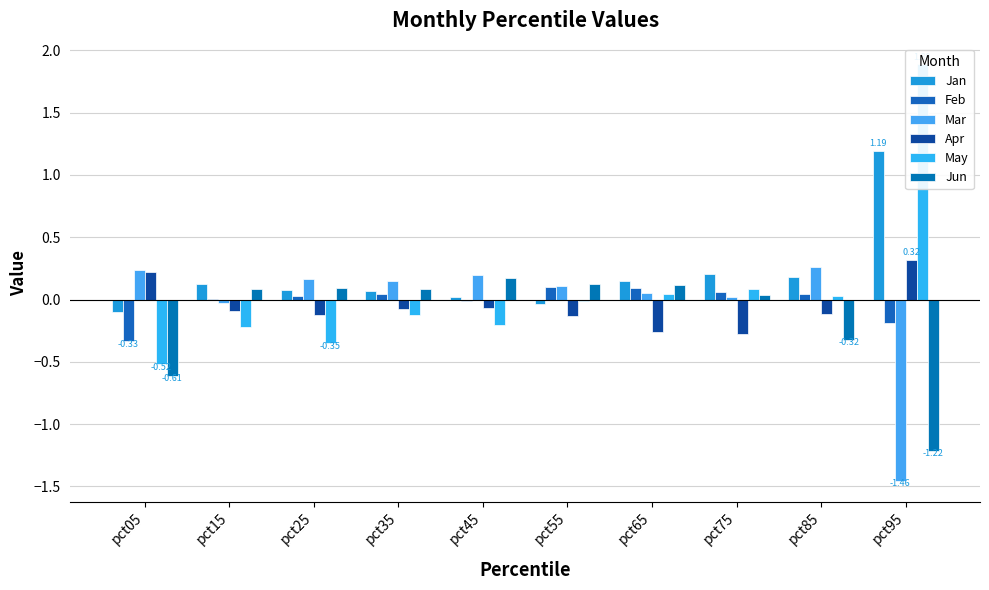

True or false: Jun has a value of 0.0 at pct75.

True